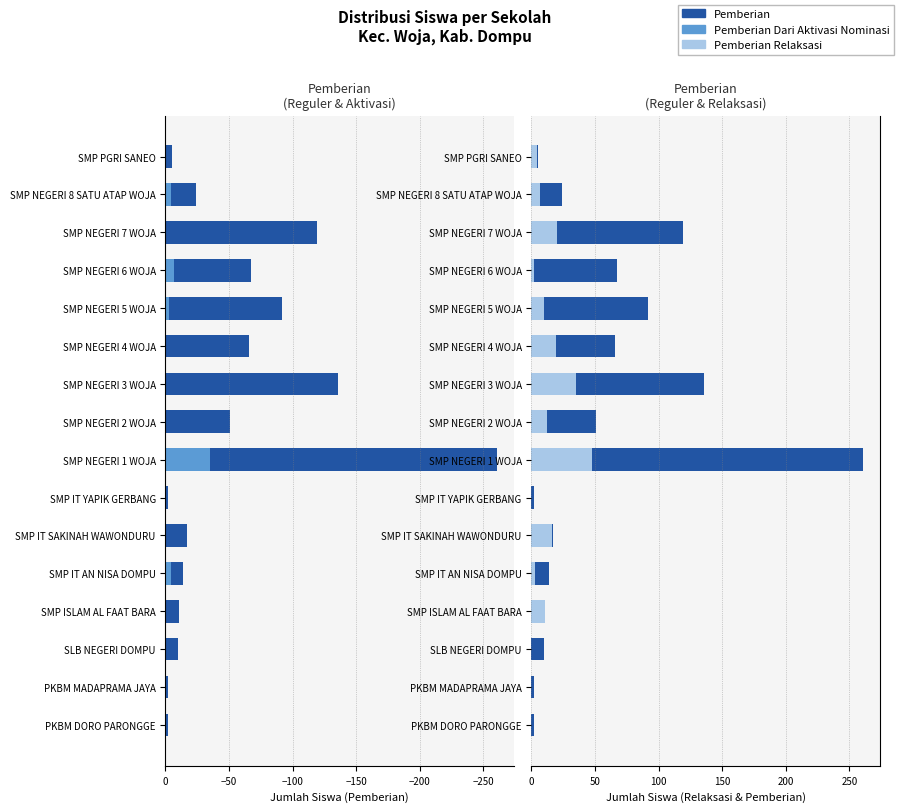

Which series has the largest range (max minus min)?

Pemberian